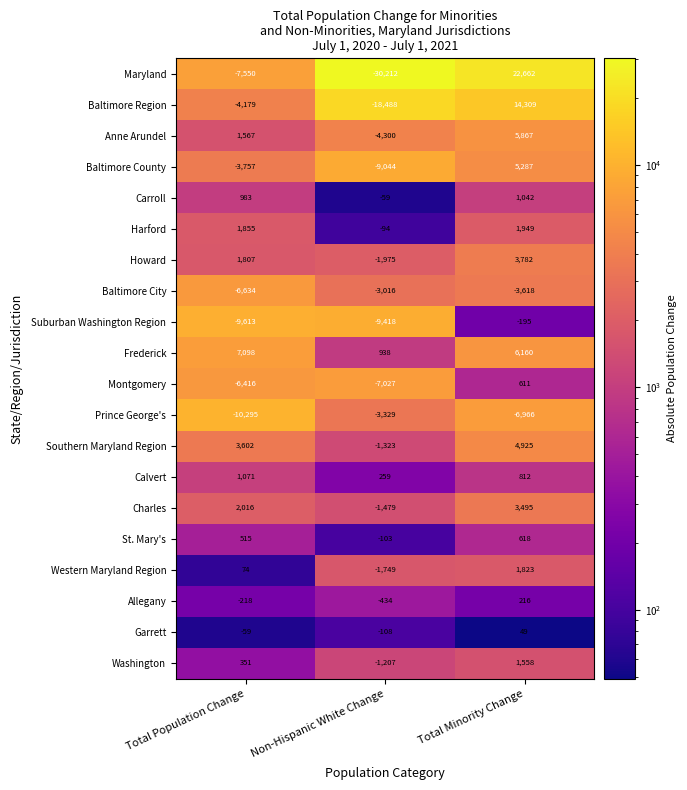

At which category is the sum across all series the highest?

Total Minority Change